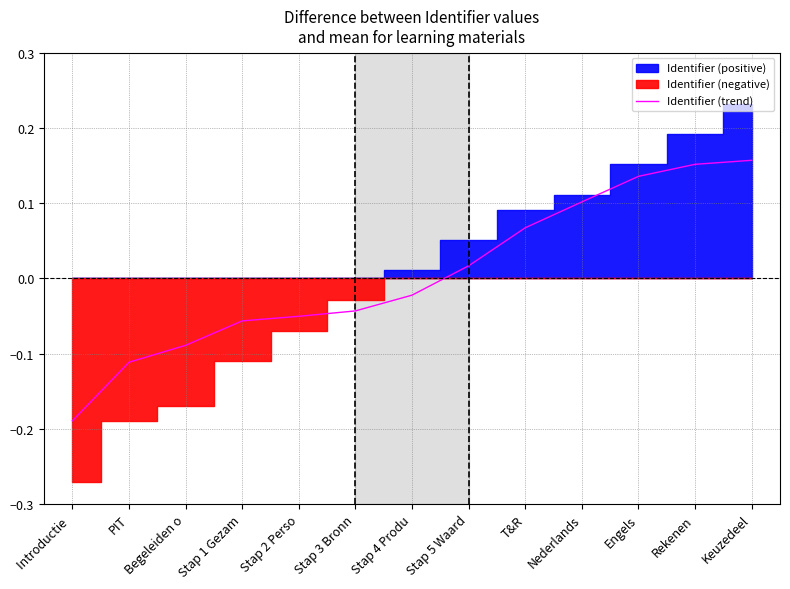

What is the approximate value at Stap 1 Gezam?

-0.1